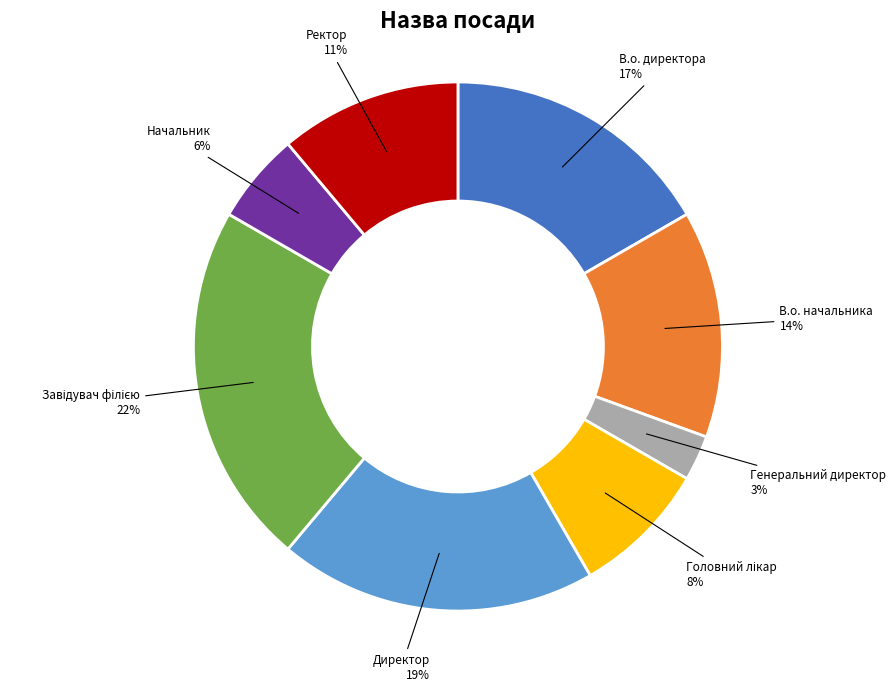

Is there a majority slice in this chart?

No